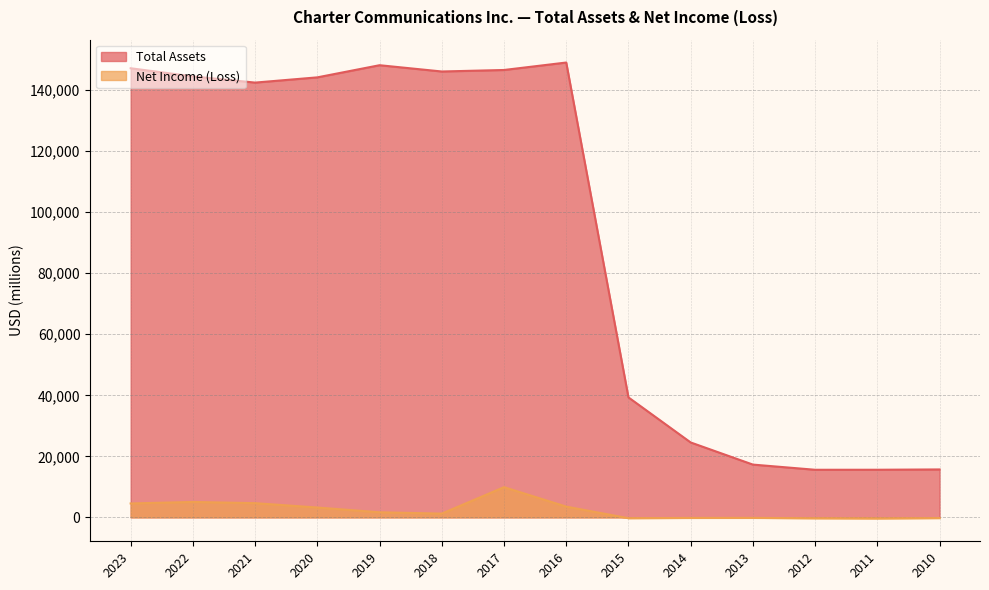

Reading left to right, transcribe all the data shown in this chart.

Total Assets: 147193	144523	142491	144206	148188	146130	146623	149067	39316	24550	17295	15599	15605	15707
Net Income (Loss): 4557	5055	4654	3222	1668	1230	9895	3522	-271	-183	-169	-304	-369	-237